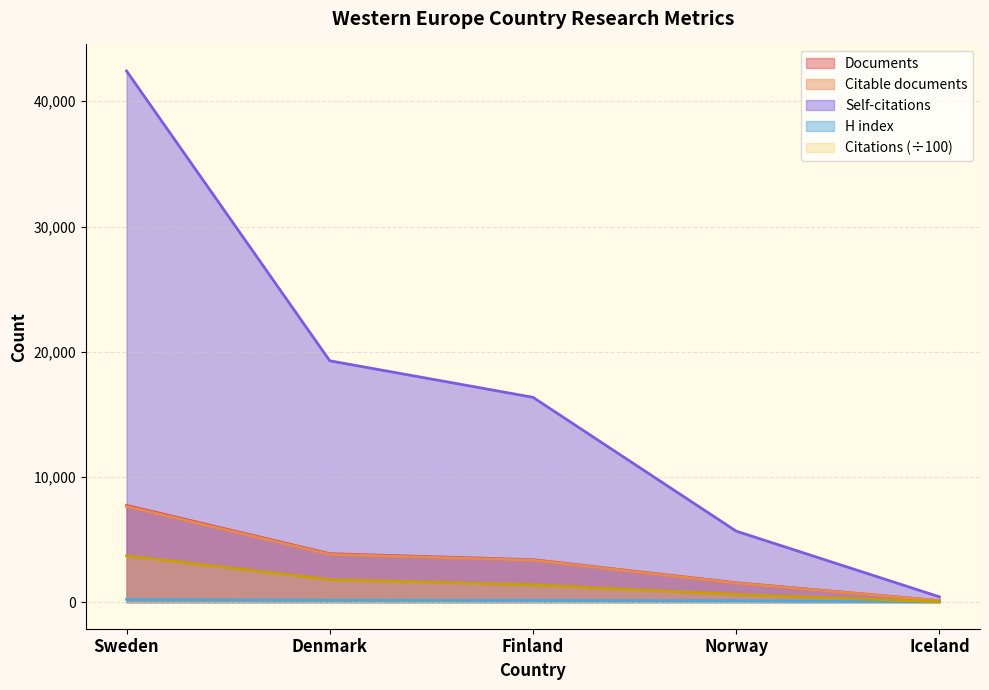

What is the maximum value shown in the chart?

42419.0